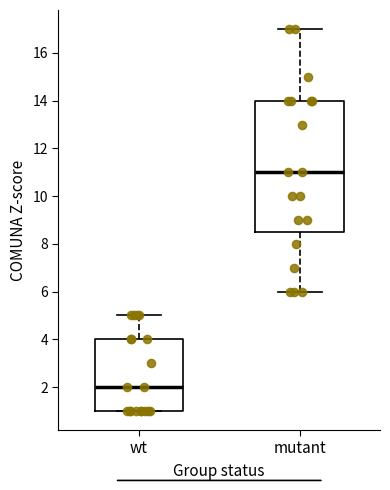

Which box is the tallest, from its lower edge to its upper edge?

mutant